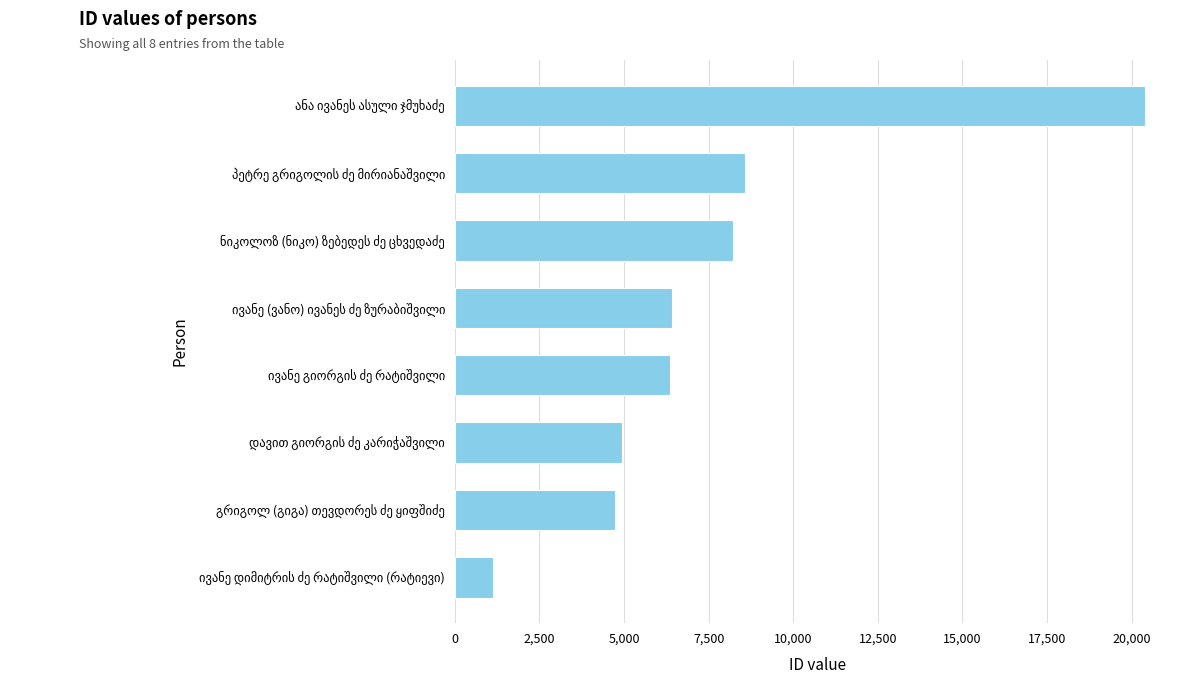

What is the maximum value shown in the chart?

20409